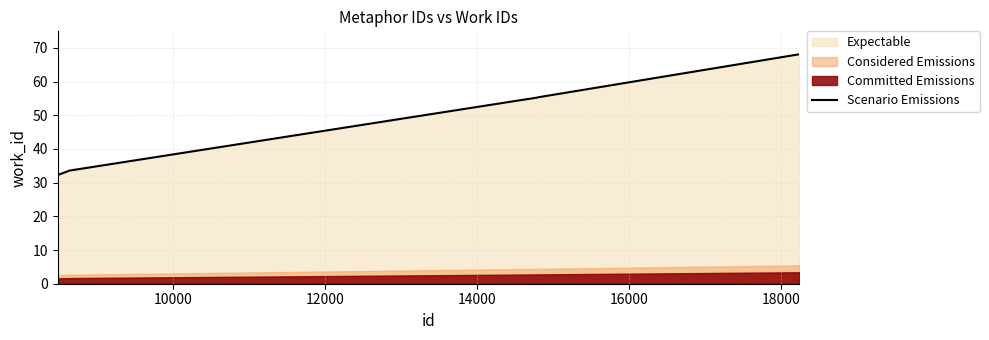

How many data points are less than 54?

2